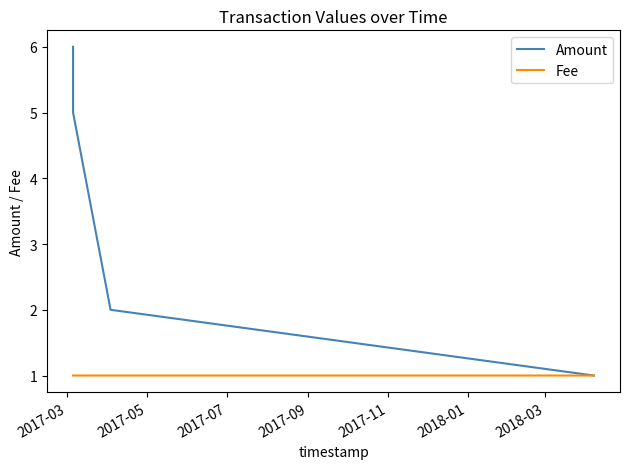

True or false: Amount has more than 2 points higher than both neighbors.

False